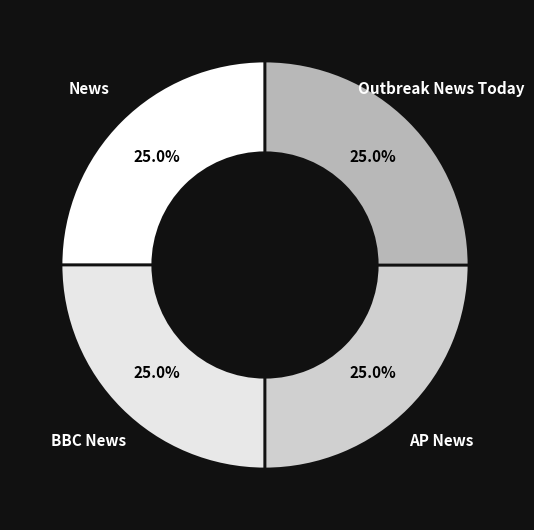

Which slice is the largest?

News